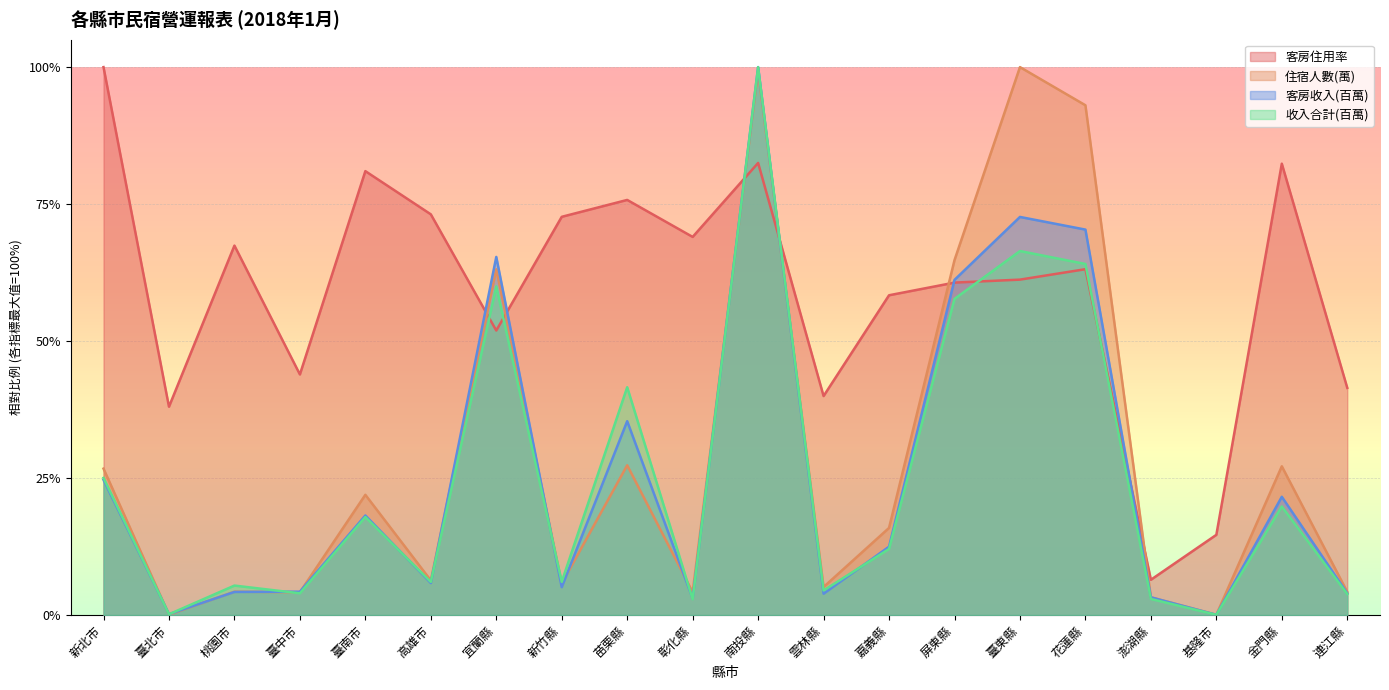

Where is the first local minimum for 收入合計(百萬)?

臺北市